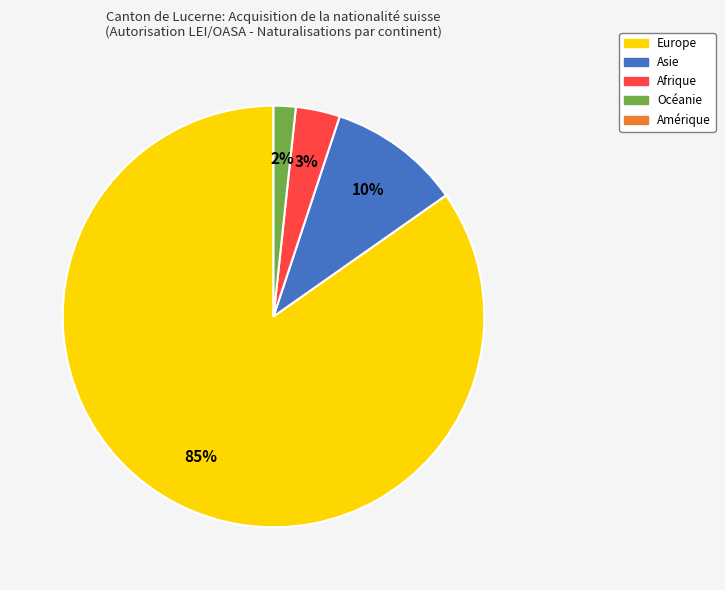

To the nearest percent, what is the average slice percentage?

25%